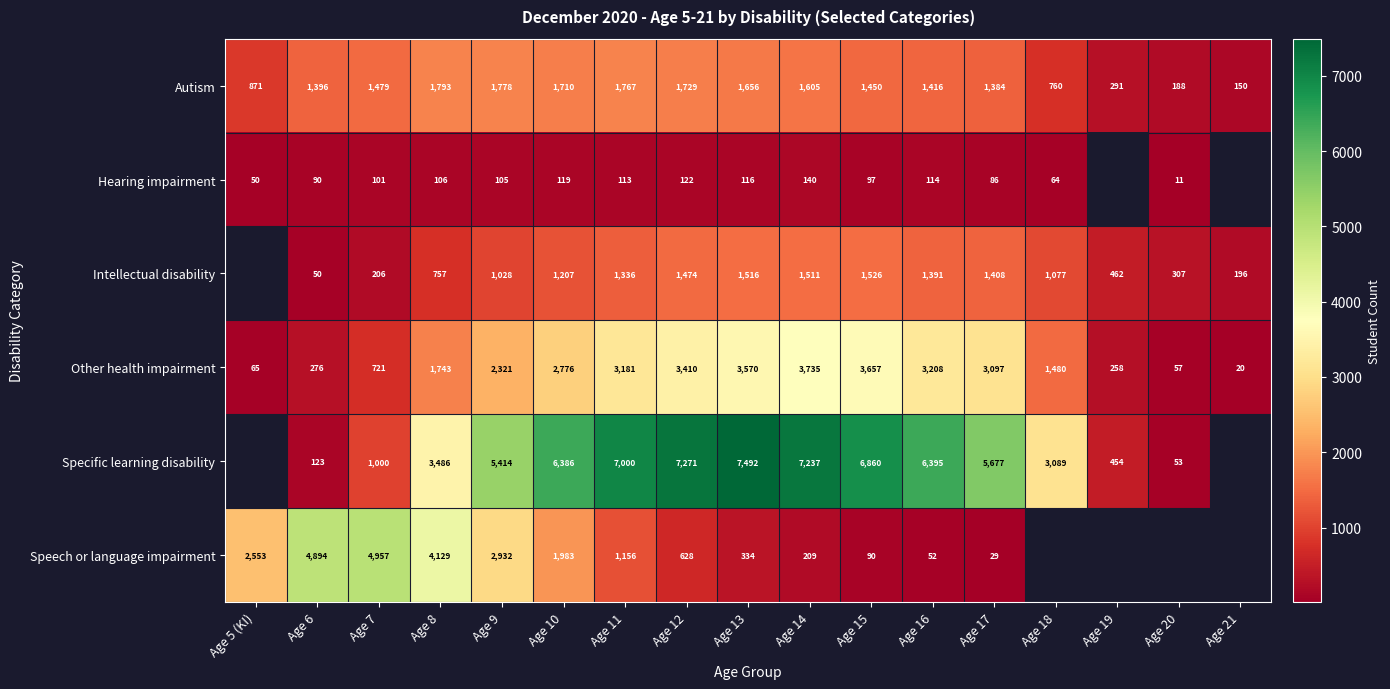

At which label does Autism first exceed 1450?

Age 7